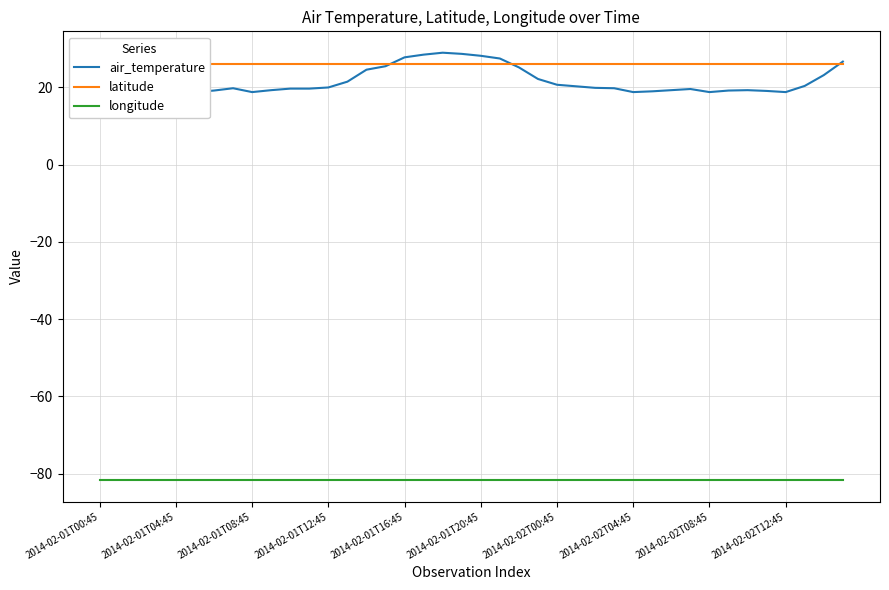

Does the chart display data point markers on the line(s)?

No